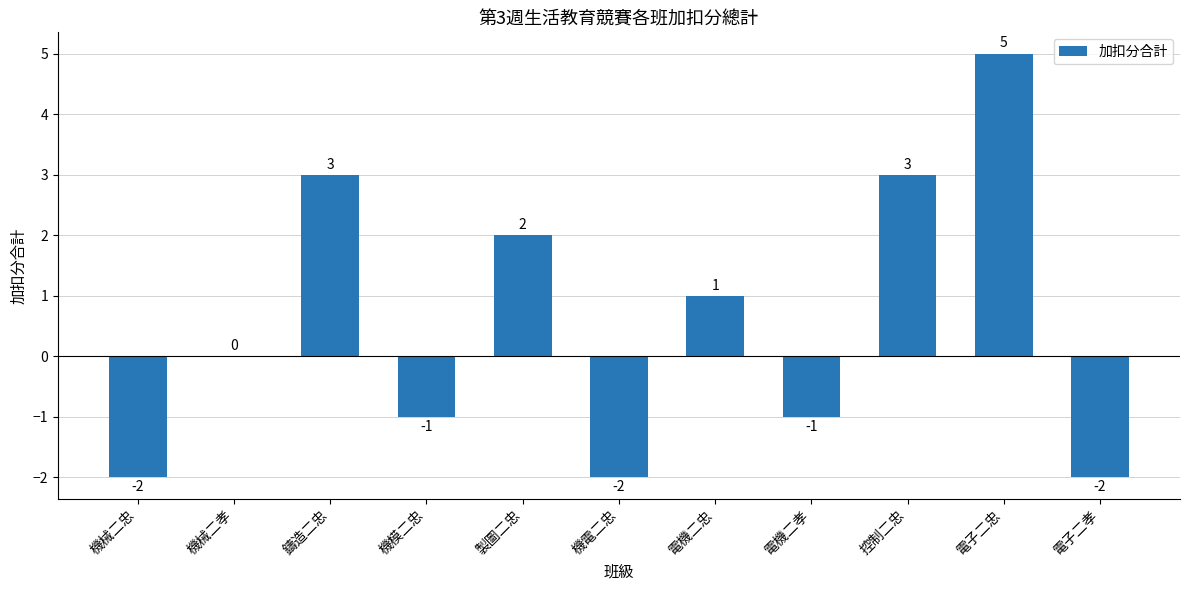

What is the average value?

1